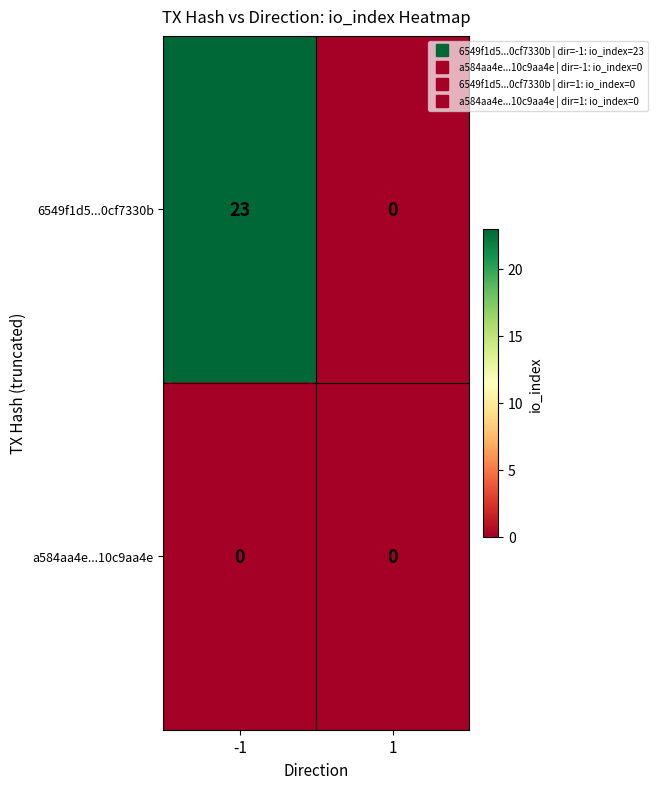

The value of 6549f1d5...0cf7330b at -1 is 36. True or false?

False